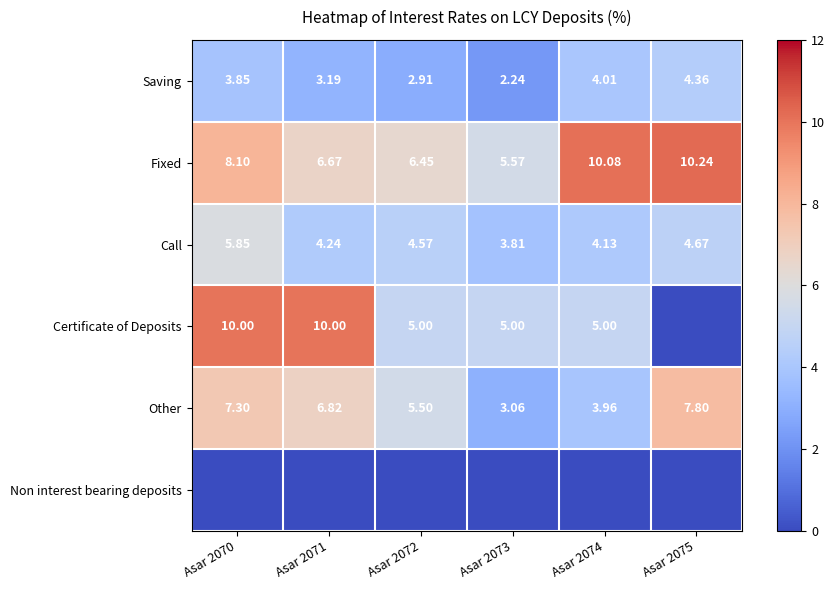

Is it true that Certificate of Deposits equals 5.0 at Asar 2073?

True